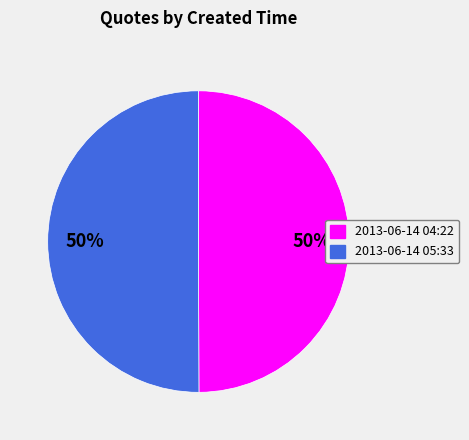

To the nearest percent, what is the average slice percentage?

50%